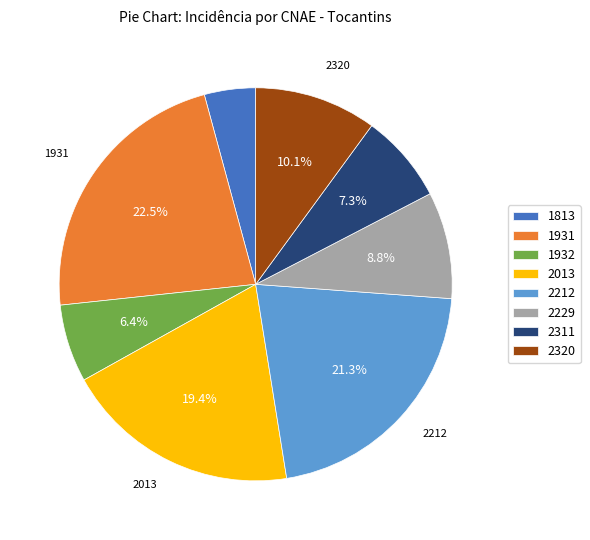

The 2311 slice represents 17% of the pie. True or false?

False